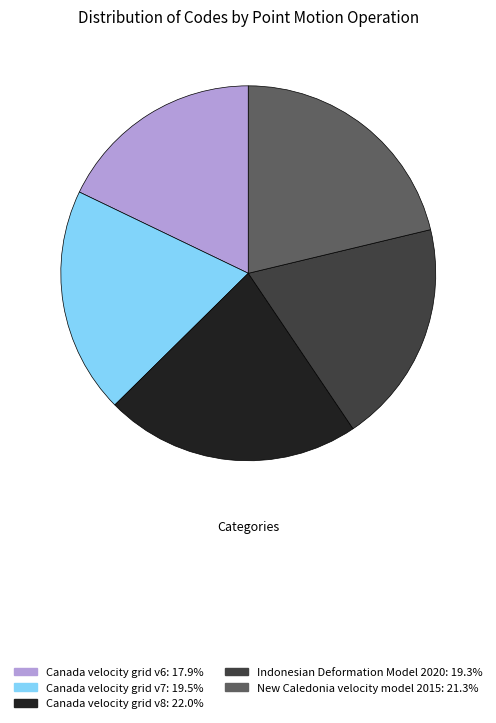

Is it true that Canada velocity grid v8 is 22% of the pie?

True